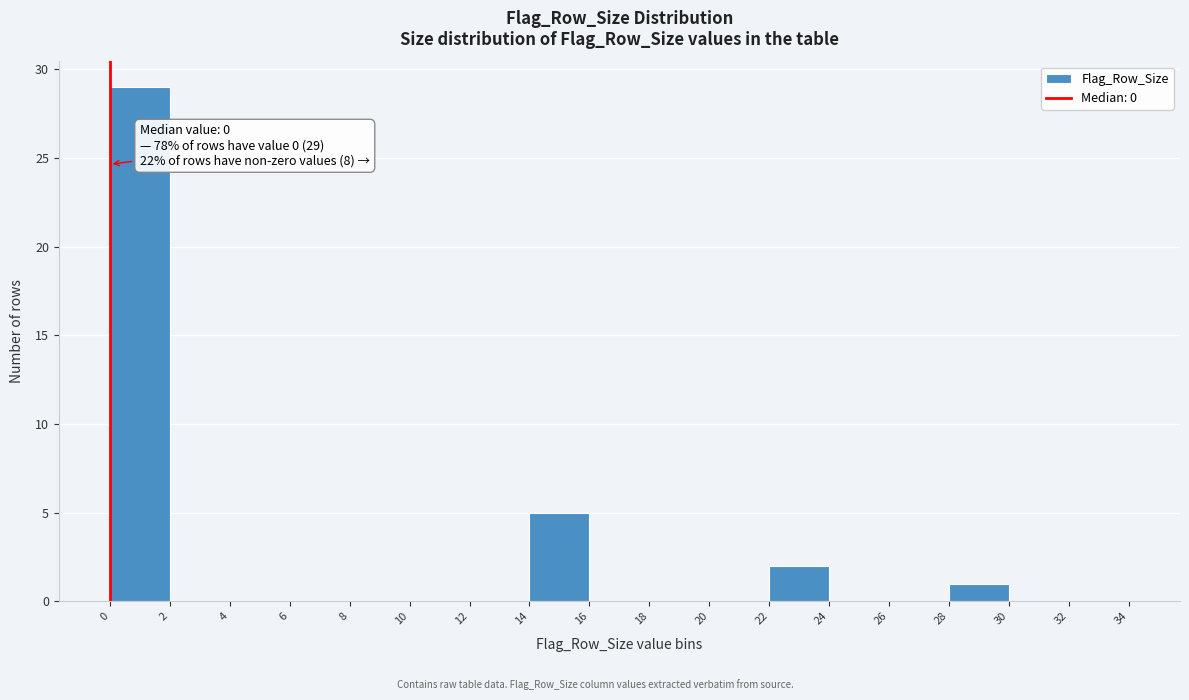

Which range on the x-axis has the tallest bar?

0 to 2